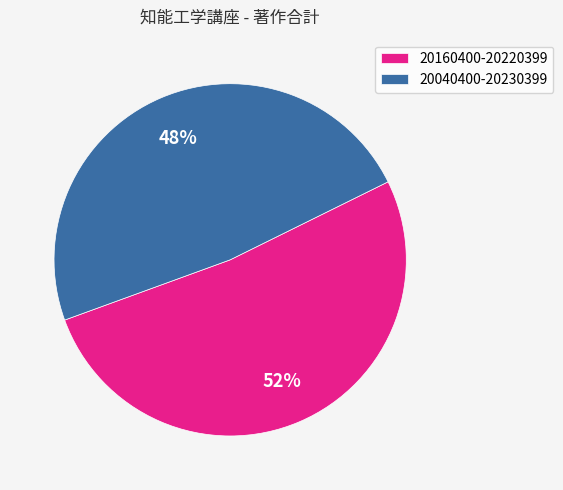

How many slices are in this pie chart?

2